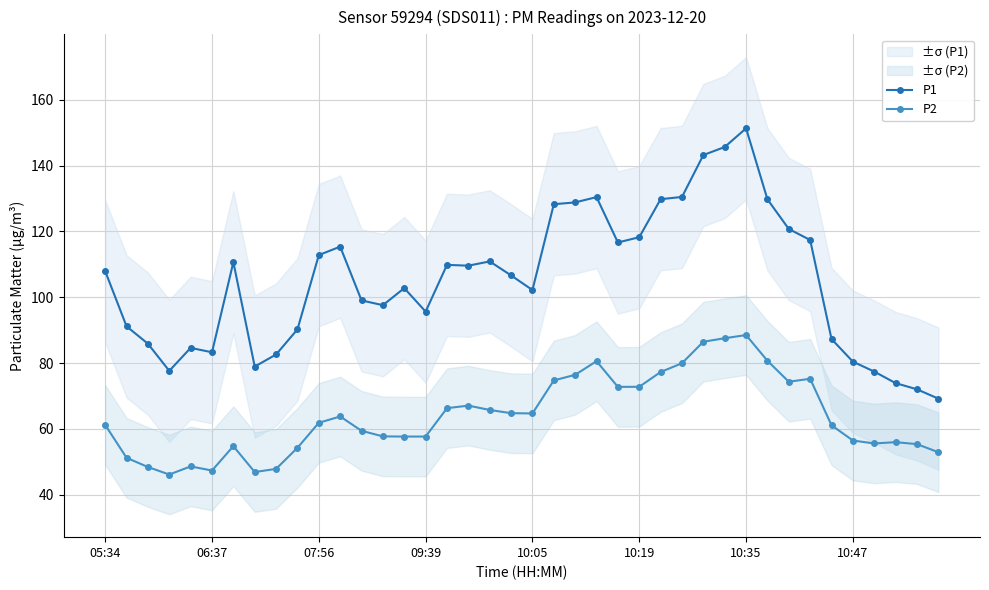

How many values in the P1 series exceed 107?

20